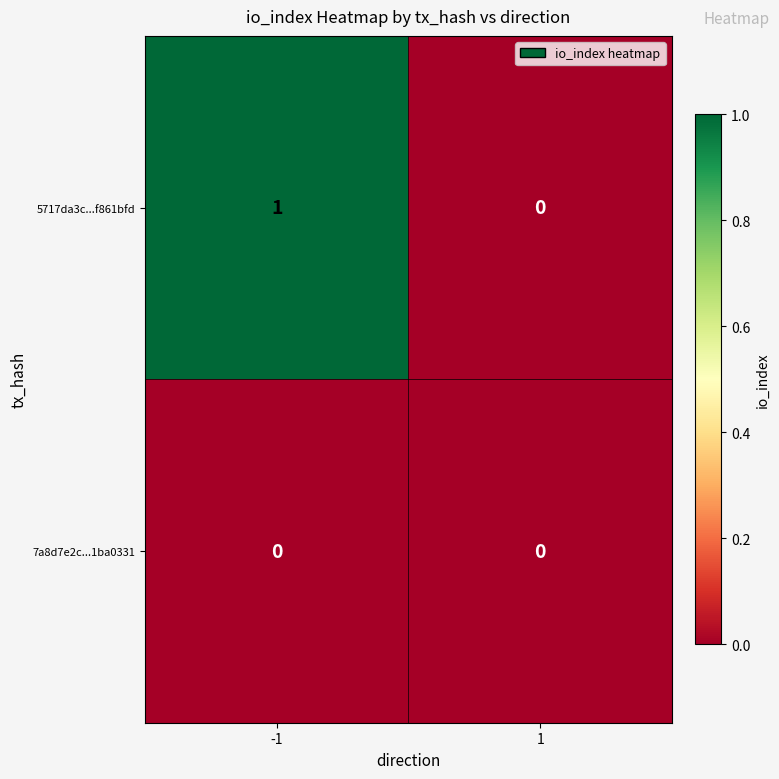

Reading left to right, list all the values displayed in this chart.

5717da3c...f861bfd: -1=1	1=0
7a8d7e2c...1ba0331: -1=0	1=0